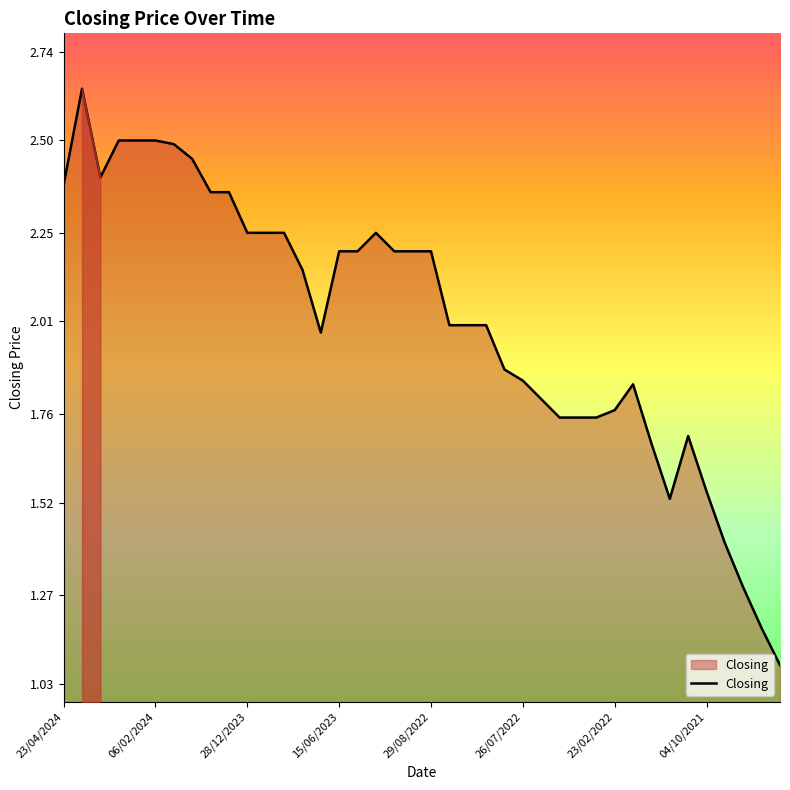

What is the value of the 19th point from the left?

2.2